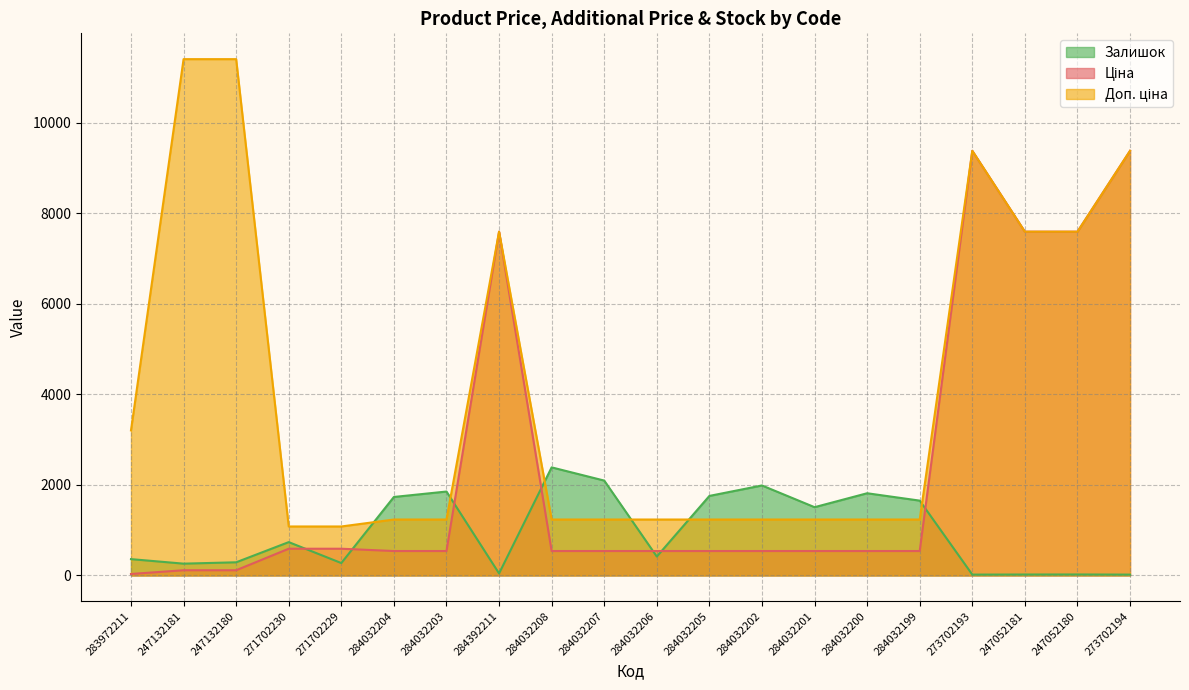

Rank the categories by Ціна value from highest to lowest.

273702193, 273702194, 284392211, 247052181, 247052180, 271702230, 271702229, 284032204, 284032203, 284032208, 284032207, 284032206, 284032205, 284032202, 284032201, 284032200, 284032199, 247132181, 247132180, 283972211